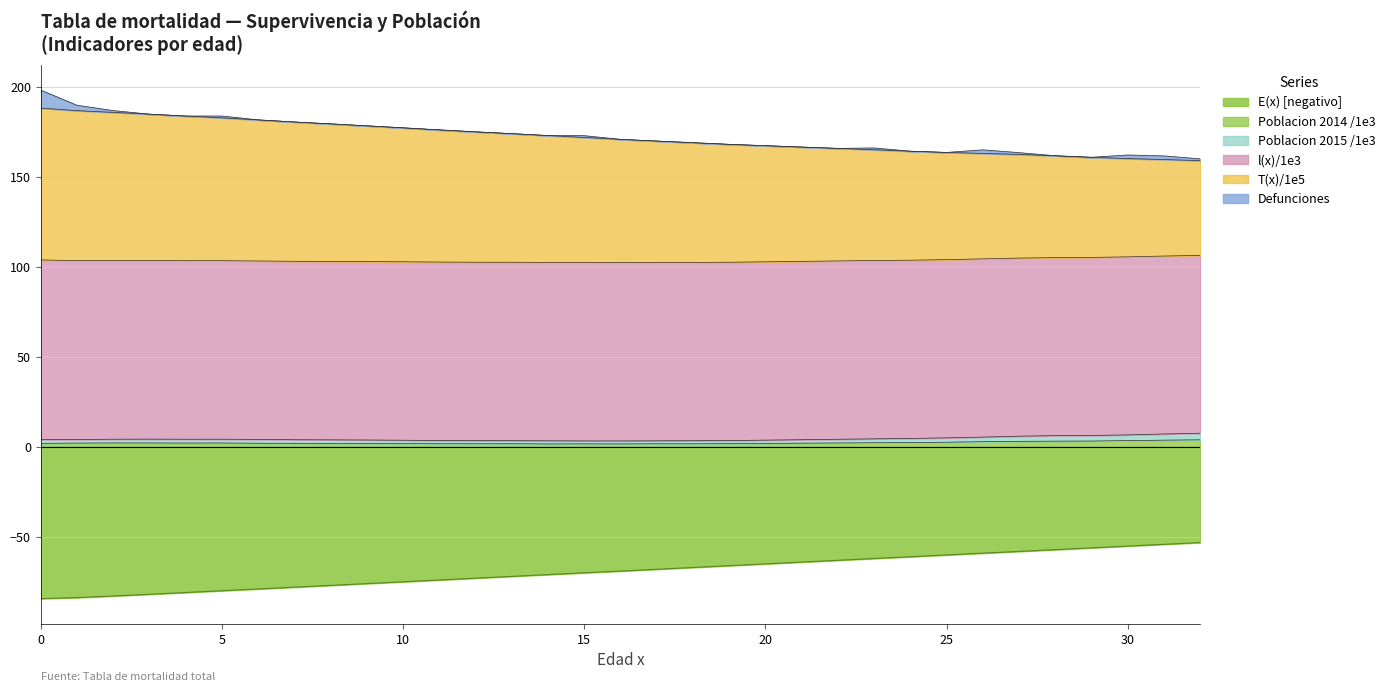

True or false: E(x) [negativo] and Poblacion 2014 /1e3 cross at least once.

False